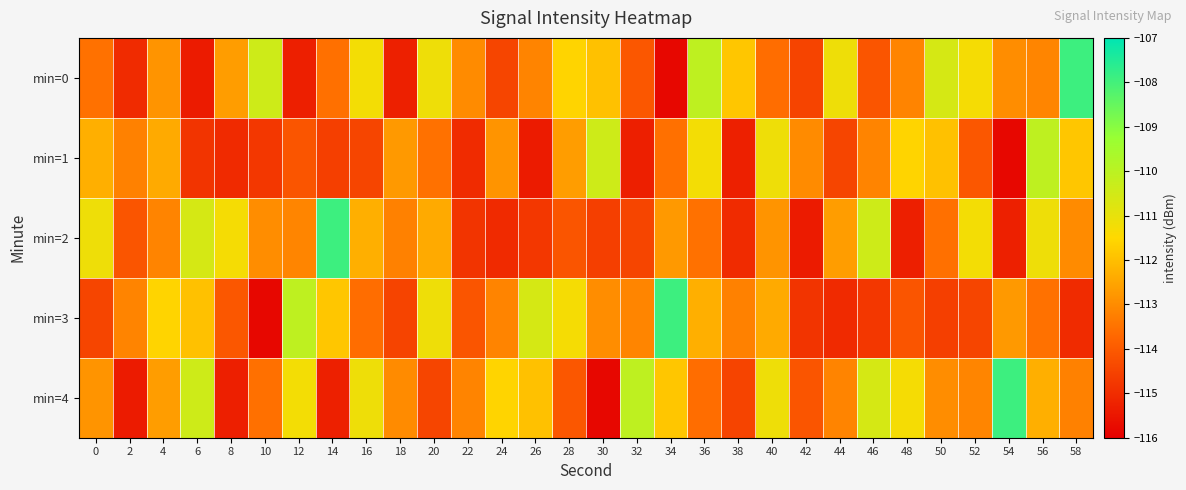

Reading left to right, list all the values displayed in this chart.

min=0: 0=-113.5	2=-115.0	4=-112.8	6=-115.4	8=-112.7	10=-110.4	12=-115.3	14=-113.5	16=-111.2	18=-115.3	20=-111.1	22=-113.0	24=-114.5	26=-113.1	28=-111.6	30=-111.9	32=-114.1	34=-115.8	36=-110.1	38=-111.9	40=-113.6	42=-114.5	44=-111.1	46=-114.1	48=-113.1	50=-110.6	52=-111.3	54=-113.0	56=-113.1	58=-107.9
min=1: 0=-112.3	2=-113.2	4=-112.4	6=-114.8	8=-115.1	10=-114.8	12=-114.1	14=-114.6	16=-114.5	18=-112.7	20=-113.5	22=-115.0	24=-112.8	26=-115.4	28=-112.7	30=-110.4	32=-115.3	34=-113.5	36=-111.2	38=-115.3	40=-111.1	42=-113.0	44=-114.5	46=-113.1	48=-111.6	50=-111.9	52=-114.1	54=-115.8	56=-110.1	58=-111.9
min=2: 0=-111.1	2=-114.1	4=-113.1	6=-110.6	8=-111.3	10=-113.0	12=-113.1	14=-107.9	16=-112.3	18=-113.2	20=-112.4	22=-114.8	24=-115.1	26=-114.8	28=-114.1	30=-114.6	32=-114.5	34=-112.7	36=-113.5	38=-115.0	40=-112.8	42=-115.4	44=-112.7	46=-110.4	48=-115.3	50=-113.5	52=-111.2	54=-115.3	56=-111.1	58=-113.0
min=3: 0=-114.5	2=-113.1	4=-111.6	6=-111.9	8=-114.1	10=-115.8	12=-110.1	14=-111.9	16=-113.6	18=-114.5	20=-111.1	22=-114.1	24=-113.1	26=-110.6	28=-111.3	30=-113.0	32=-113.1	34=-107.9	36=-112.3	38=-113.2	40=-112.4	42=-114.8	44=-115.1	46=-114.8	48=-114.1	50=-114.6	52=-114.5	54=-112.7	56=-113.5	58=-115.0
min=4: 0=-112.8	2=-115.4	4=-112.7	6=-110.4	8=-115.3	10=-113.5	12=-111.2	14=-115.3	16=-111.1	18=-113.0	20=-114.5	22=-113.1	24=-111.6	26=-111.9	28=-114.1	30=-115.8	32=-110.1	34=-111.9	36=-113.6	38=-114.5	40=-111.1	42=-114.1	44=-113.1	46=-110.6	48=-111.3	50=-113.0	52=-113.1	54=-107.9	56=-112.3	58=-113.2